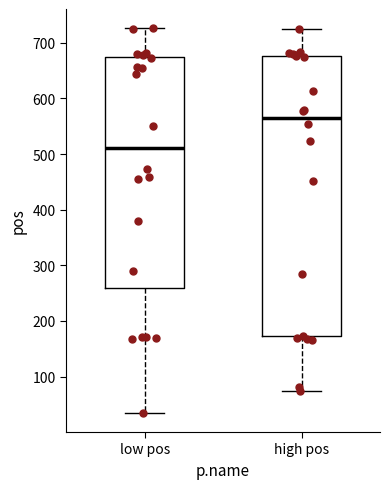

Which box has the highest median line?

high pos